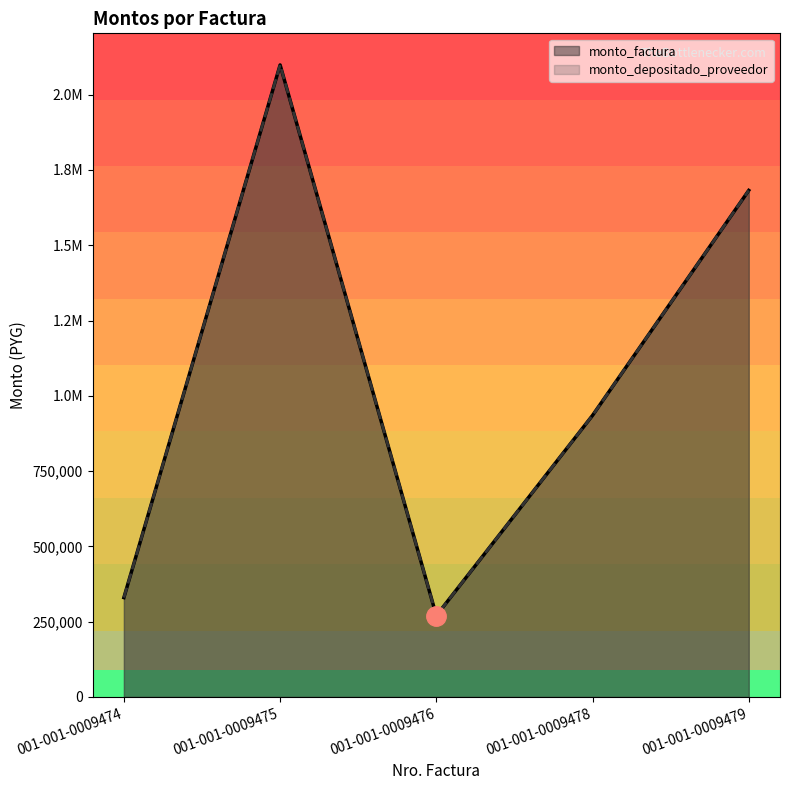

Count the number of data series in this chart.

2